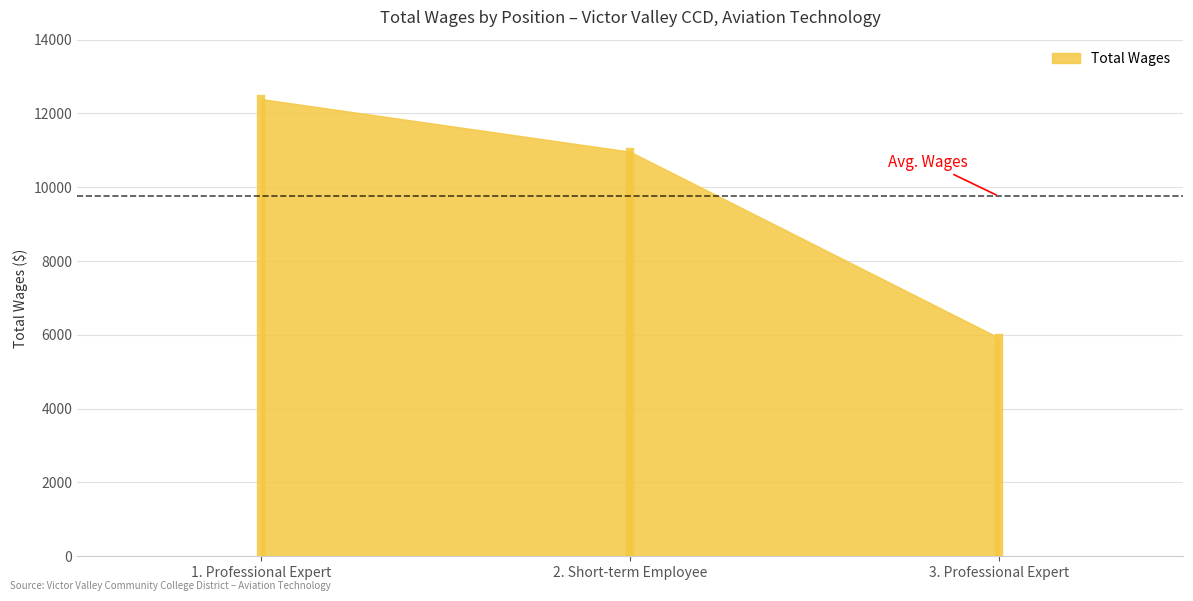

At which category does the chart reach its peak across all series?

1. Professional Expert